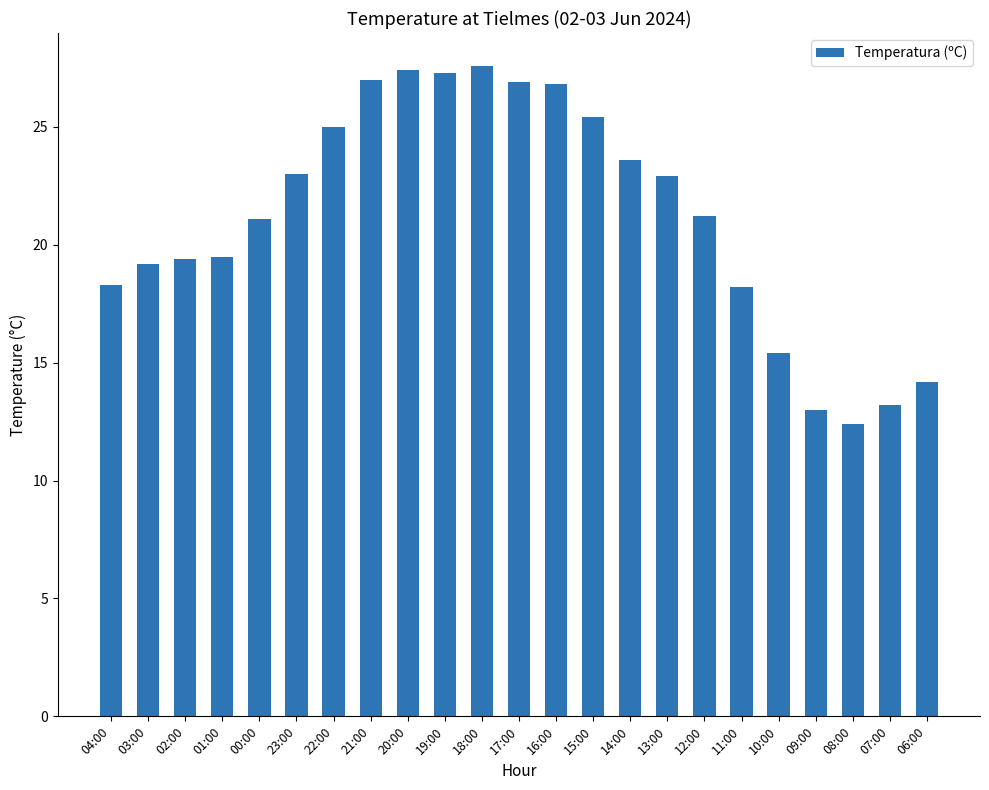

What is the greatest value displayed?

27.6